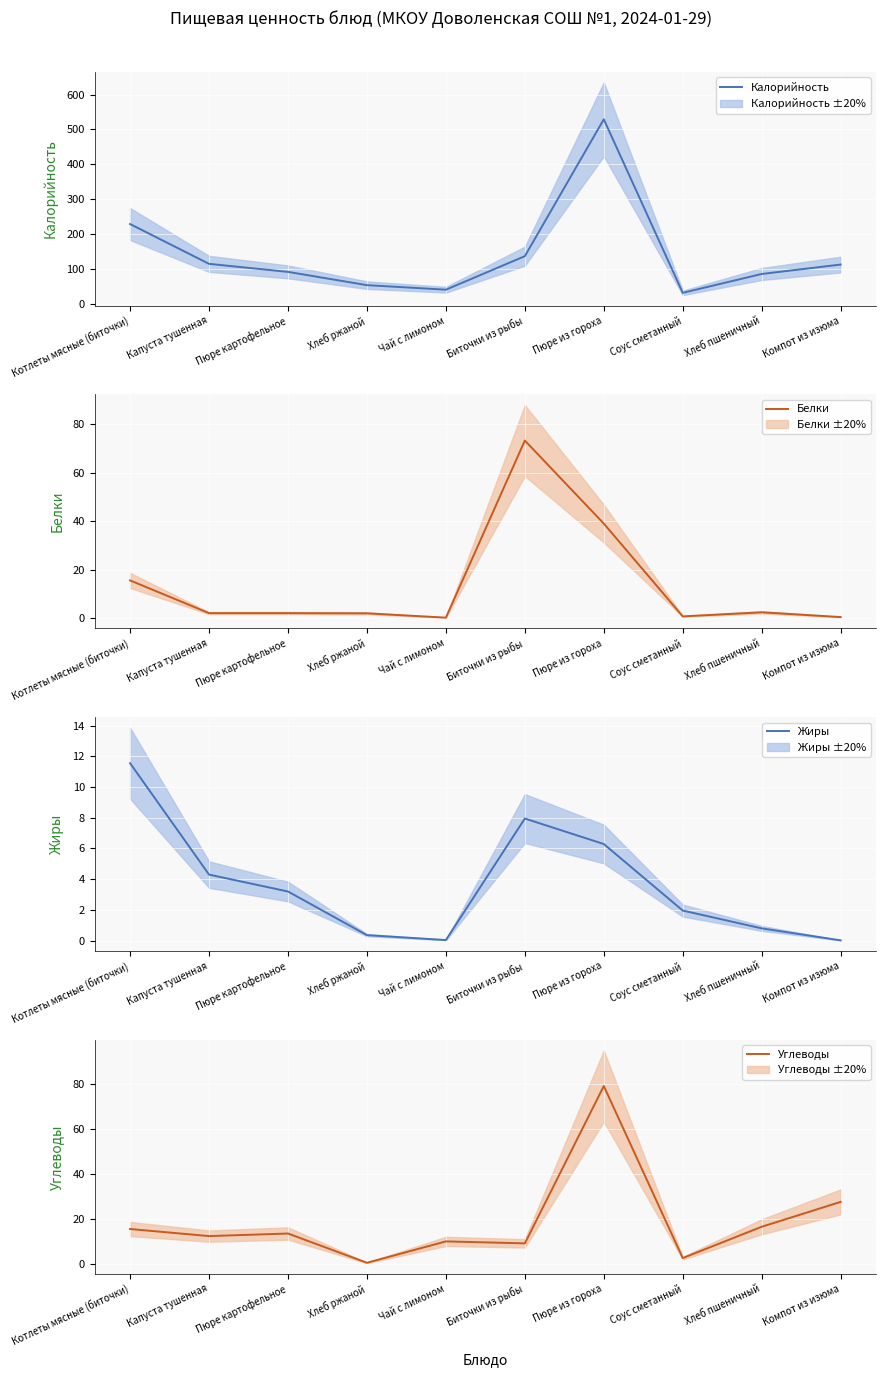

True or false: Углеводы (mean) has more than 1 interior local peaks.

True